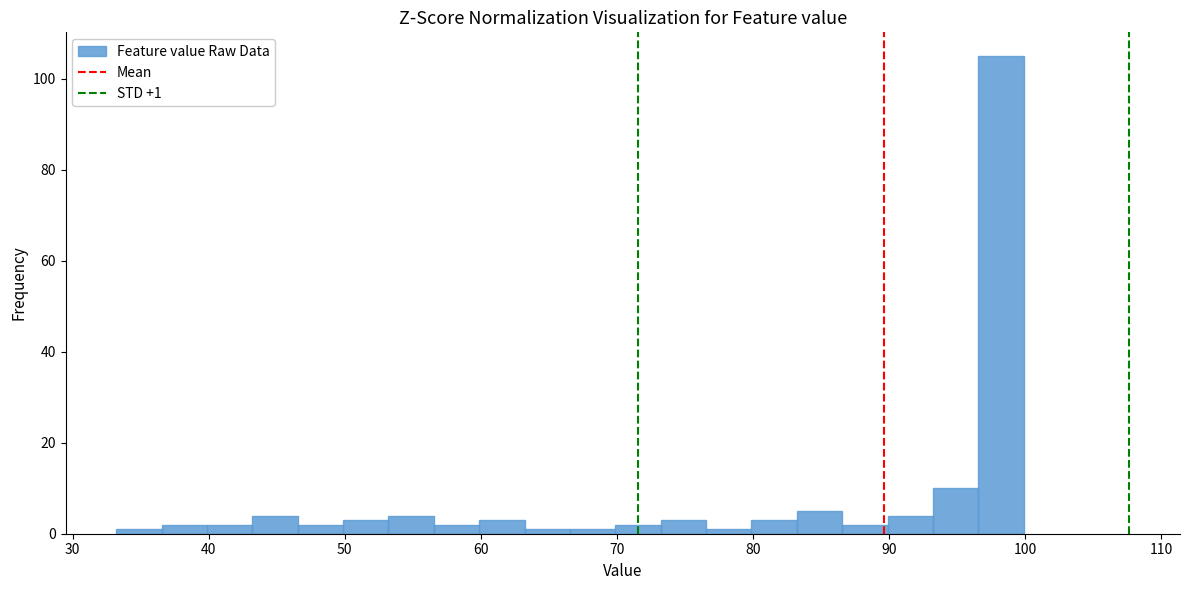

Around what value on the x-axis is the tallest bar? Give the approximate position of its centre, as read against the axis.

98